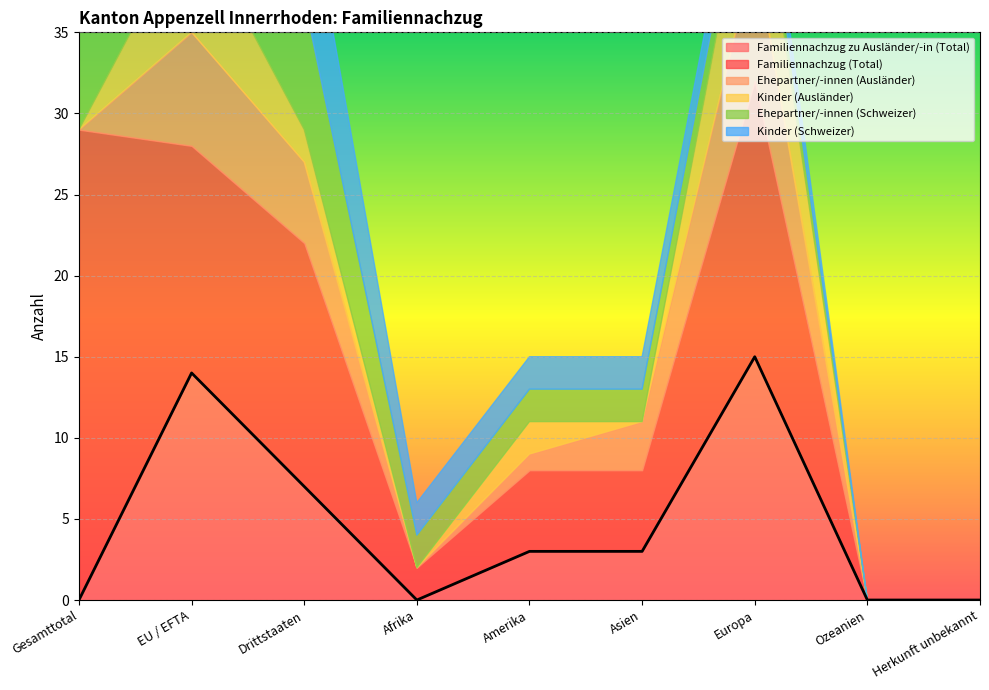

What is the difference between the highest and lowest values at Asien?

5